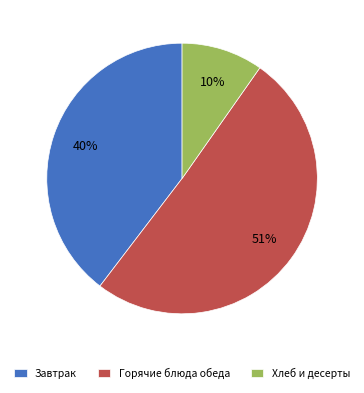

Do Завтрак and Хлеб и десерты together represent more than half of the pie?

No